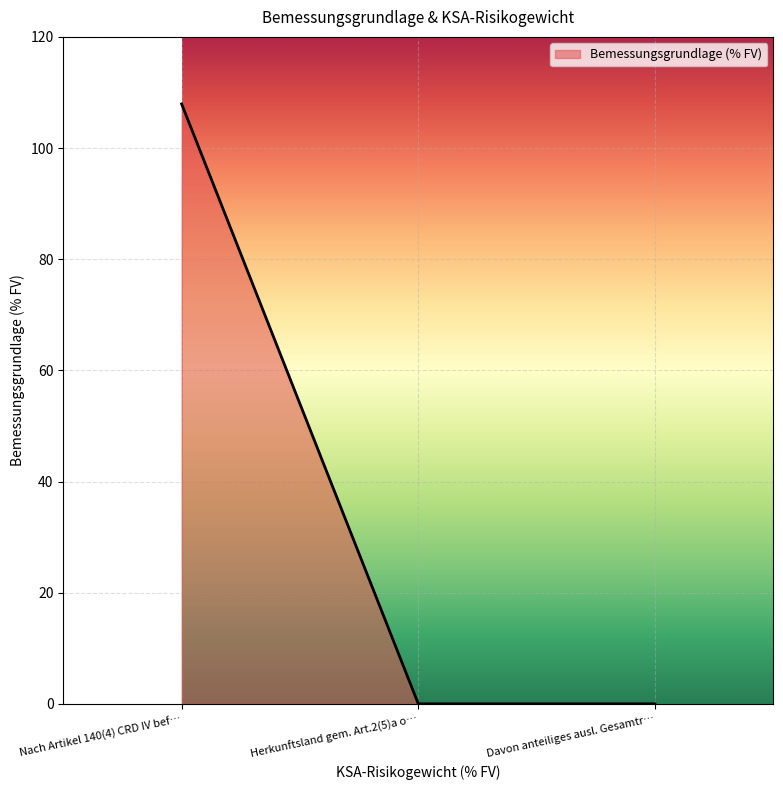

What is the change in value from Nach Artikel 140(4) CRD IV bef… to Davon anteiliges ausl. Gesamtr…?

-107.9